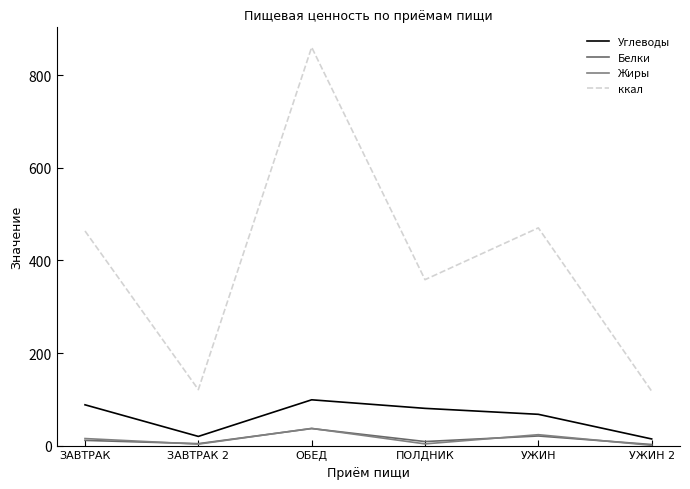

True or false: Углеводы and Жиры intersect in this chart.

False